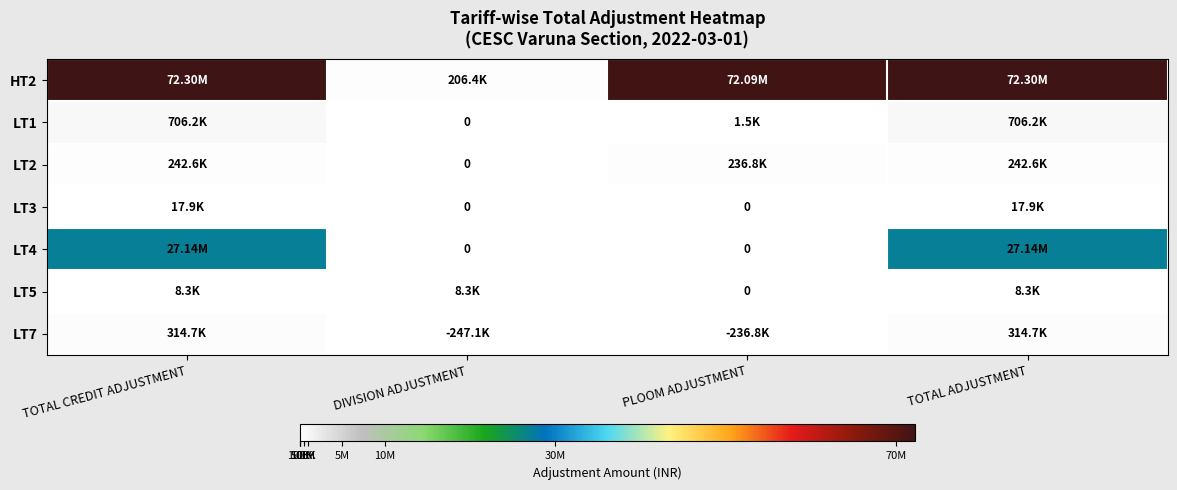

What is the greatest value displayed?

72295330.0